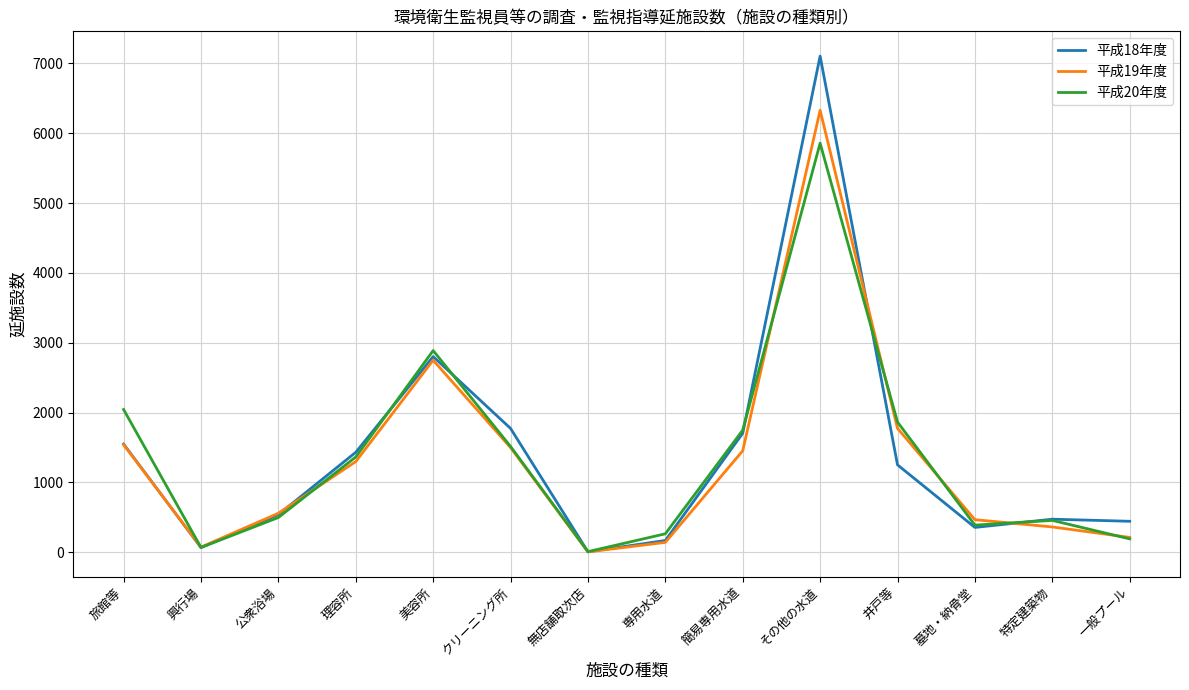

What is the maximum value for 平成19年度?

6328